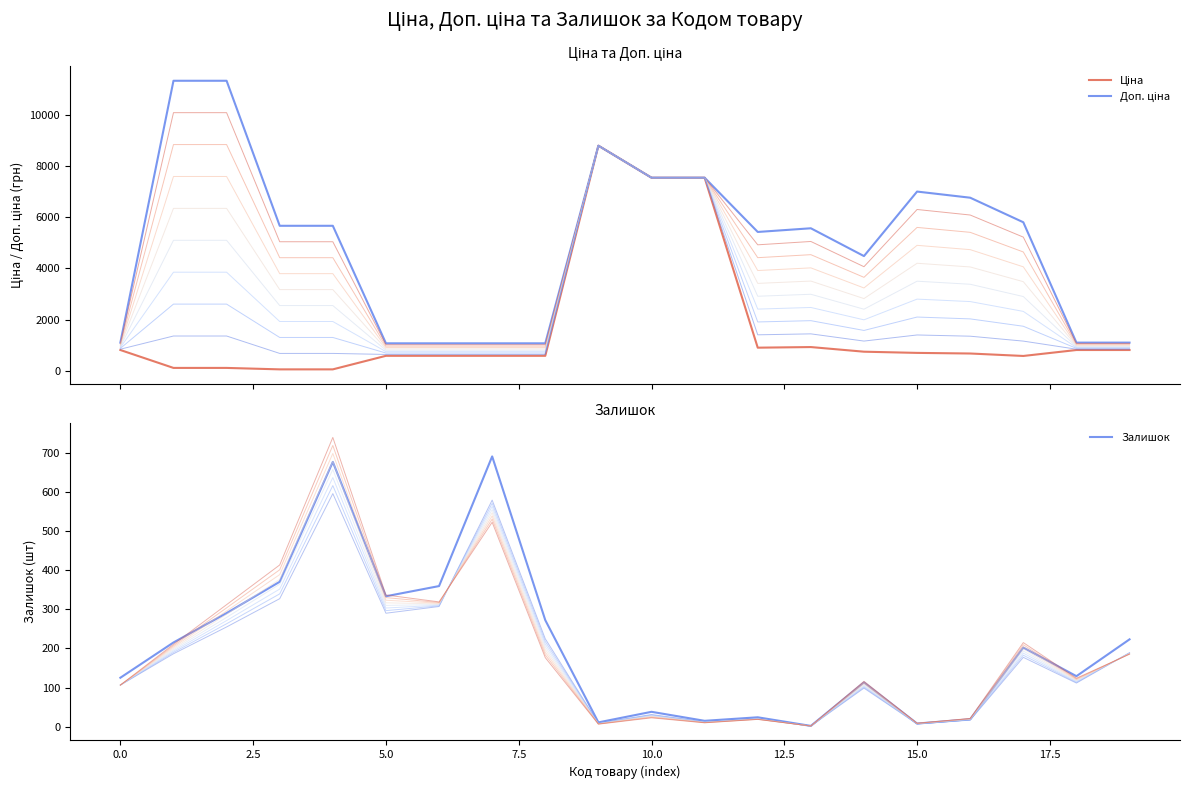

What is the difference between the second highest and second lowest values in the Залишок series?

668